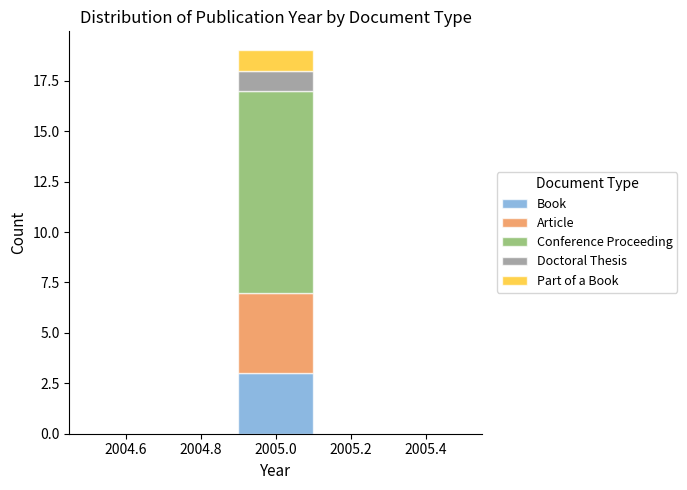

Reading left to right, list every stacked bar in this chart as the range it spans on the x-axis followed by its total height. The values are not printed on the chart, so give them approximately, as read against the axis.

2004.5 to 2004.7: 0
2004.7 to 2004.9: 0
2004.9 to 2005.1: 19
2005.1 to 2005.3: 0
2005.3 to 2005.5: 0